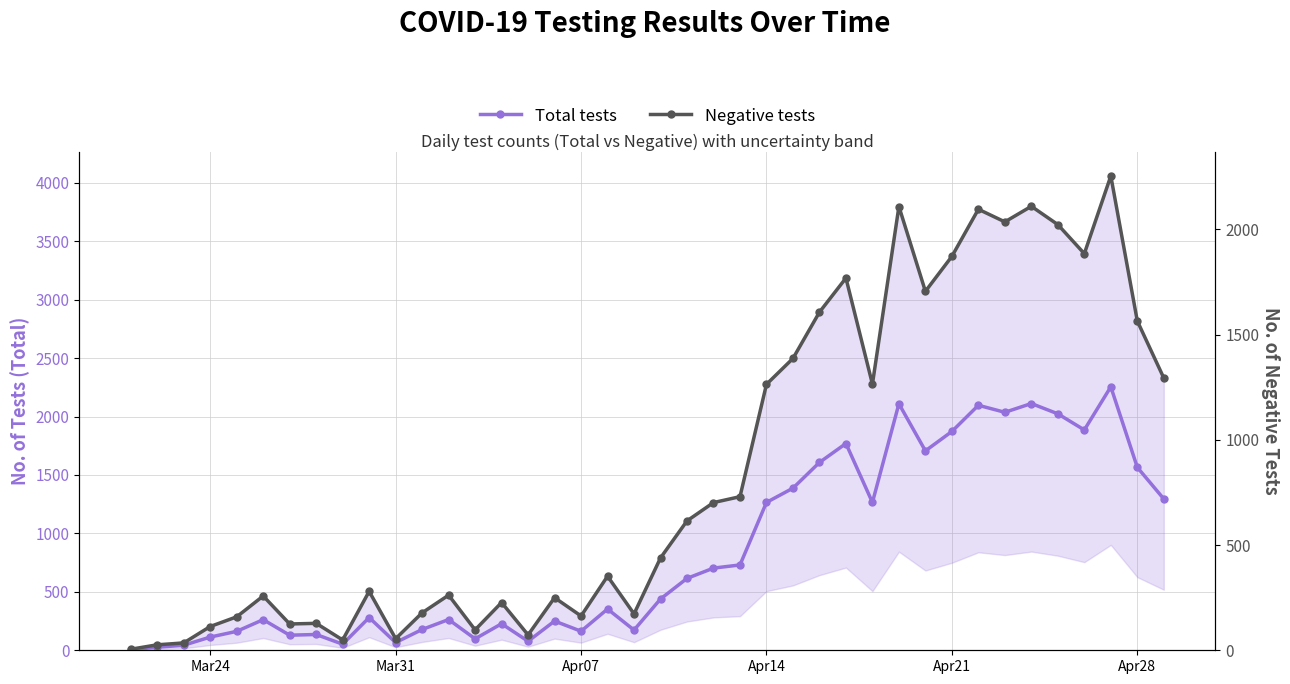

How many series are shown in this chart?

2